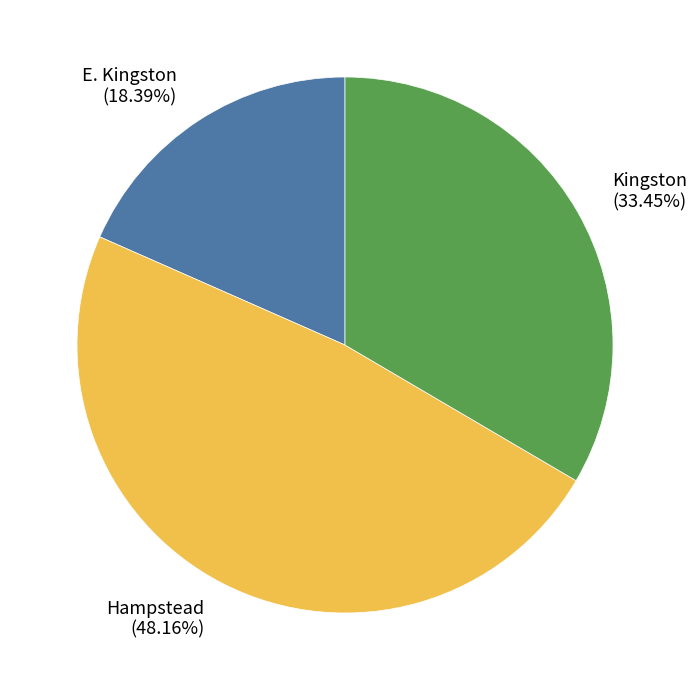

How many segments does this pie chart have?

3